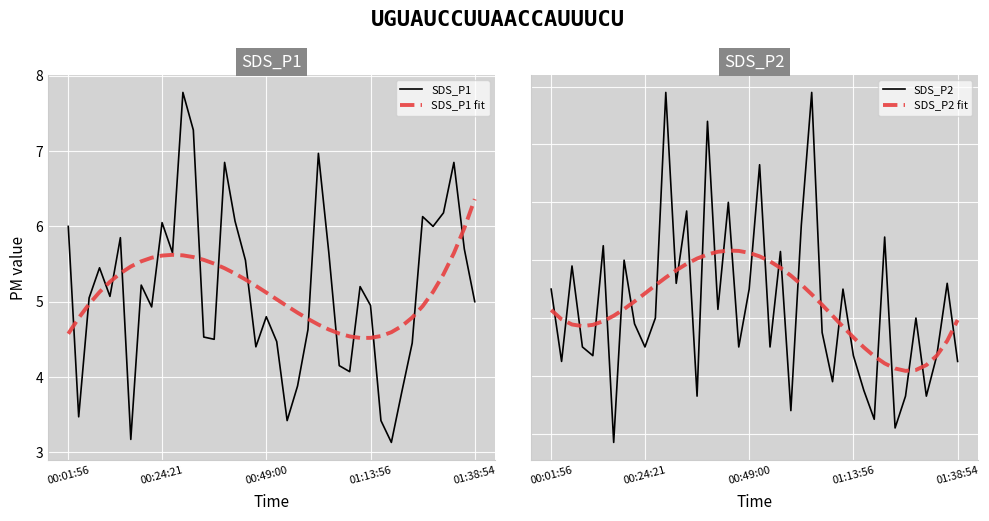

Is it true that SDS_P1 equals 5.0 at 01:13:56?

True